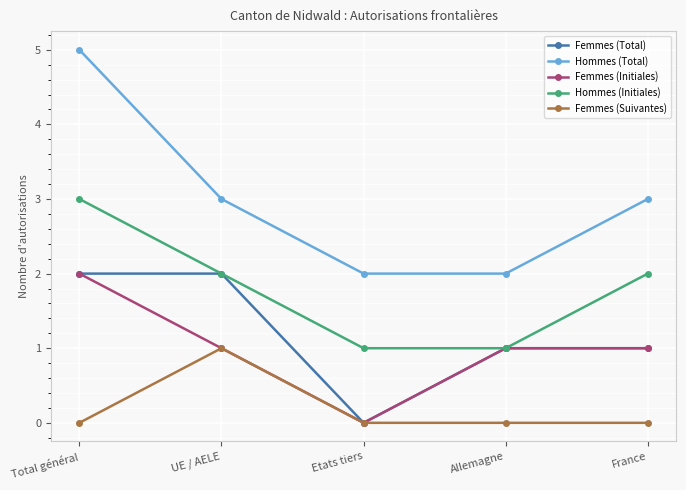

What is the difference between the highest and lowest values at Allemagne?

2